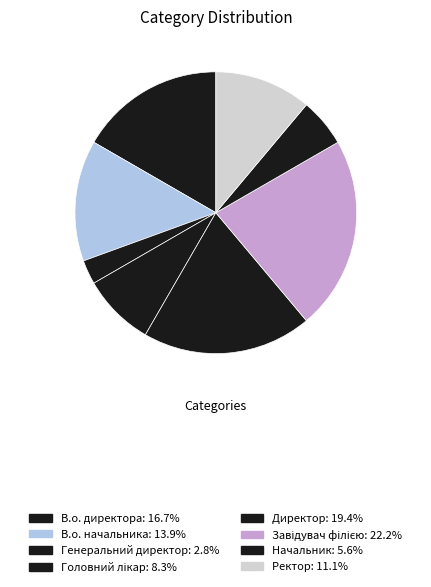

Count the number of slices in the pie.

8